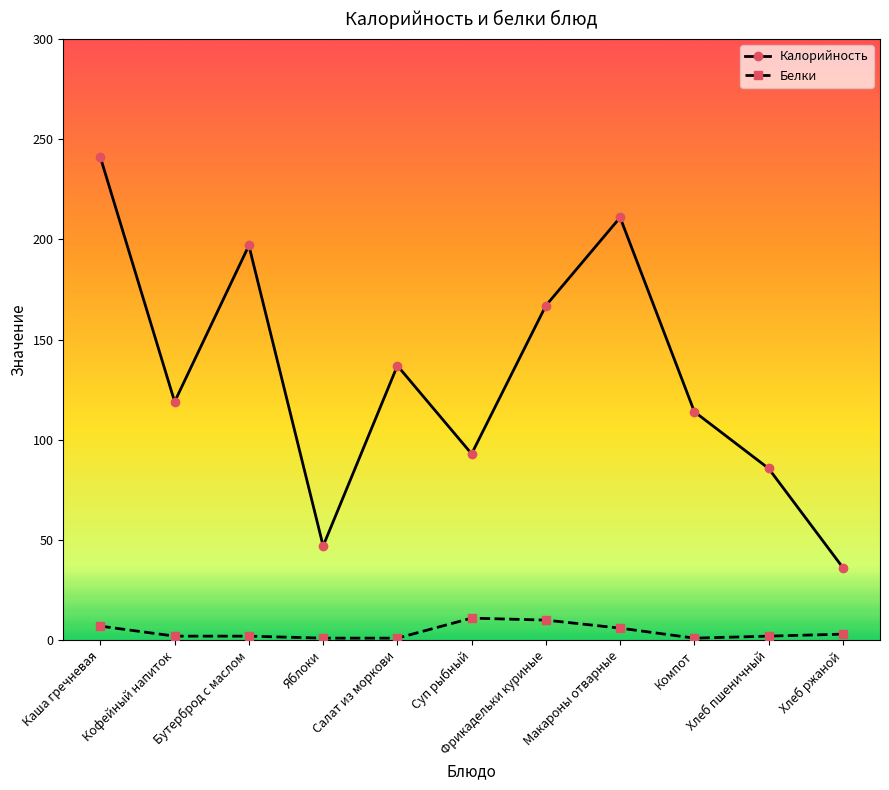

Is the value of Белки at Фрикадельки куриные greater than the value of Калорийность at Компот?

No